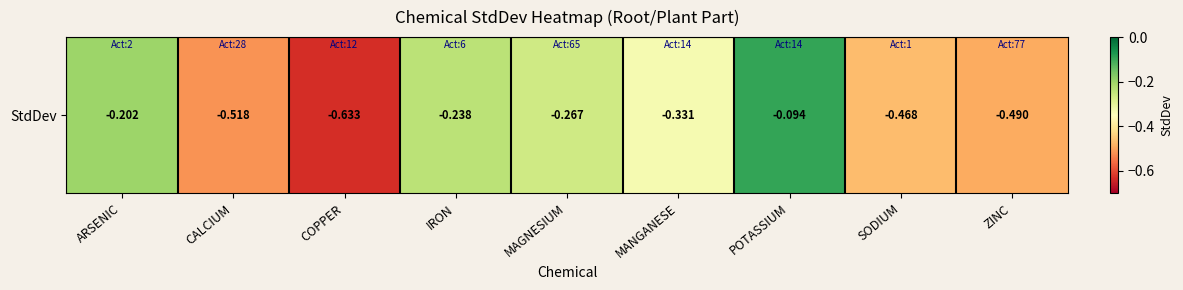

What is the change in value from MANGANESE to ZINC?

-0.2